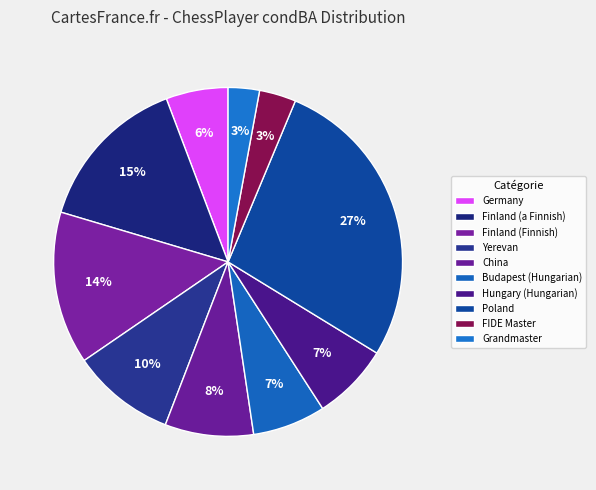

How many slices are in this pie chart?

10